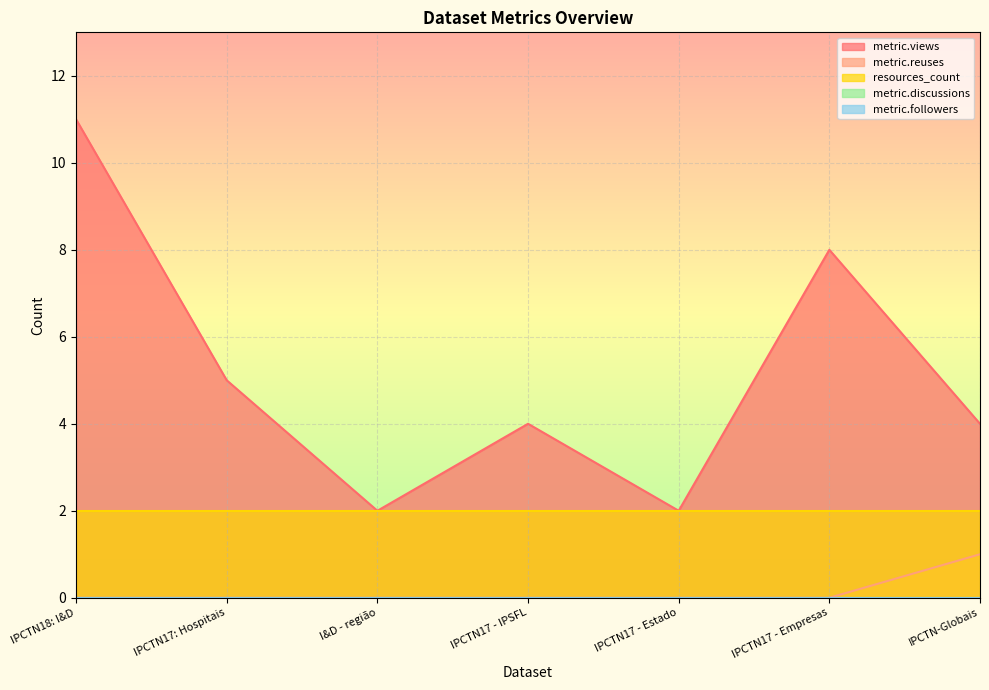

List the series in order of their peak value, highest first.

metric.views, resources_count, metric.reuses, metric.discussions, metric.followers